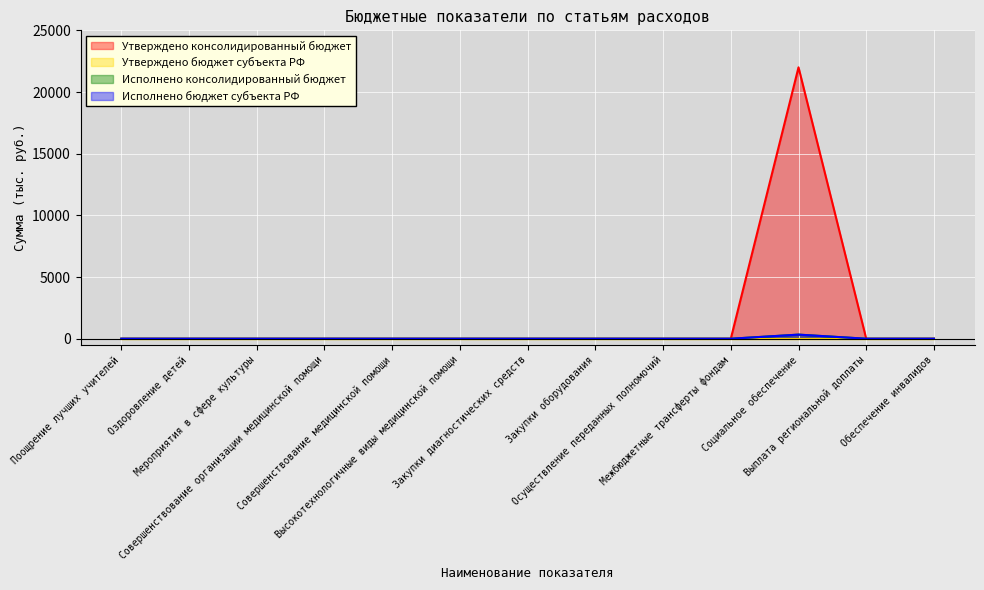

How many categories are shown in the chart?

13